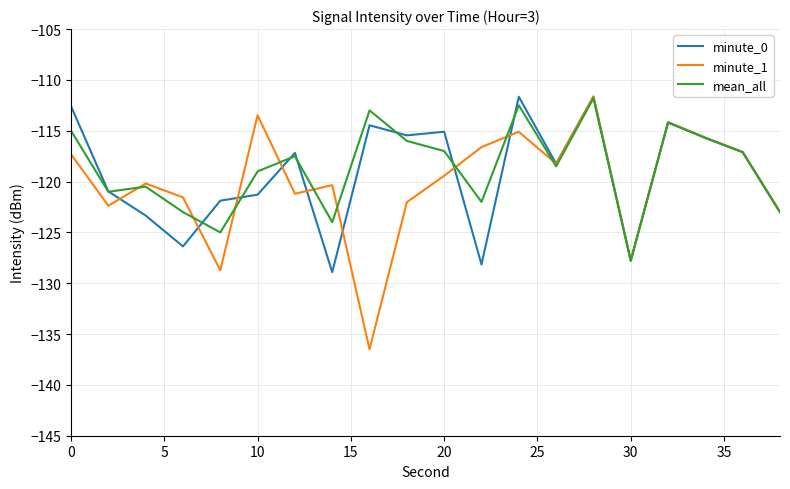

Which series has the widest spread of values?

minute_1